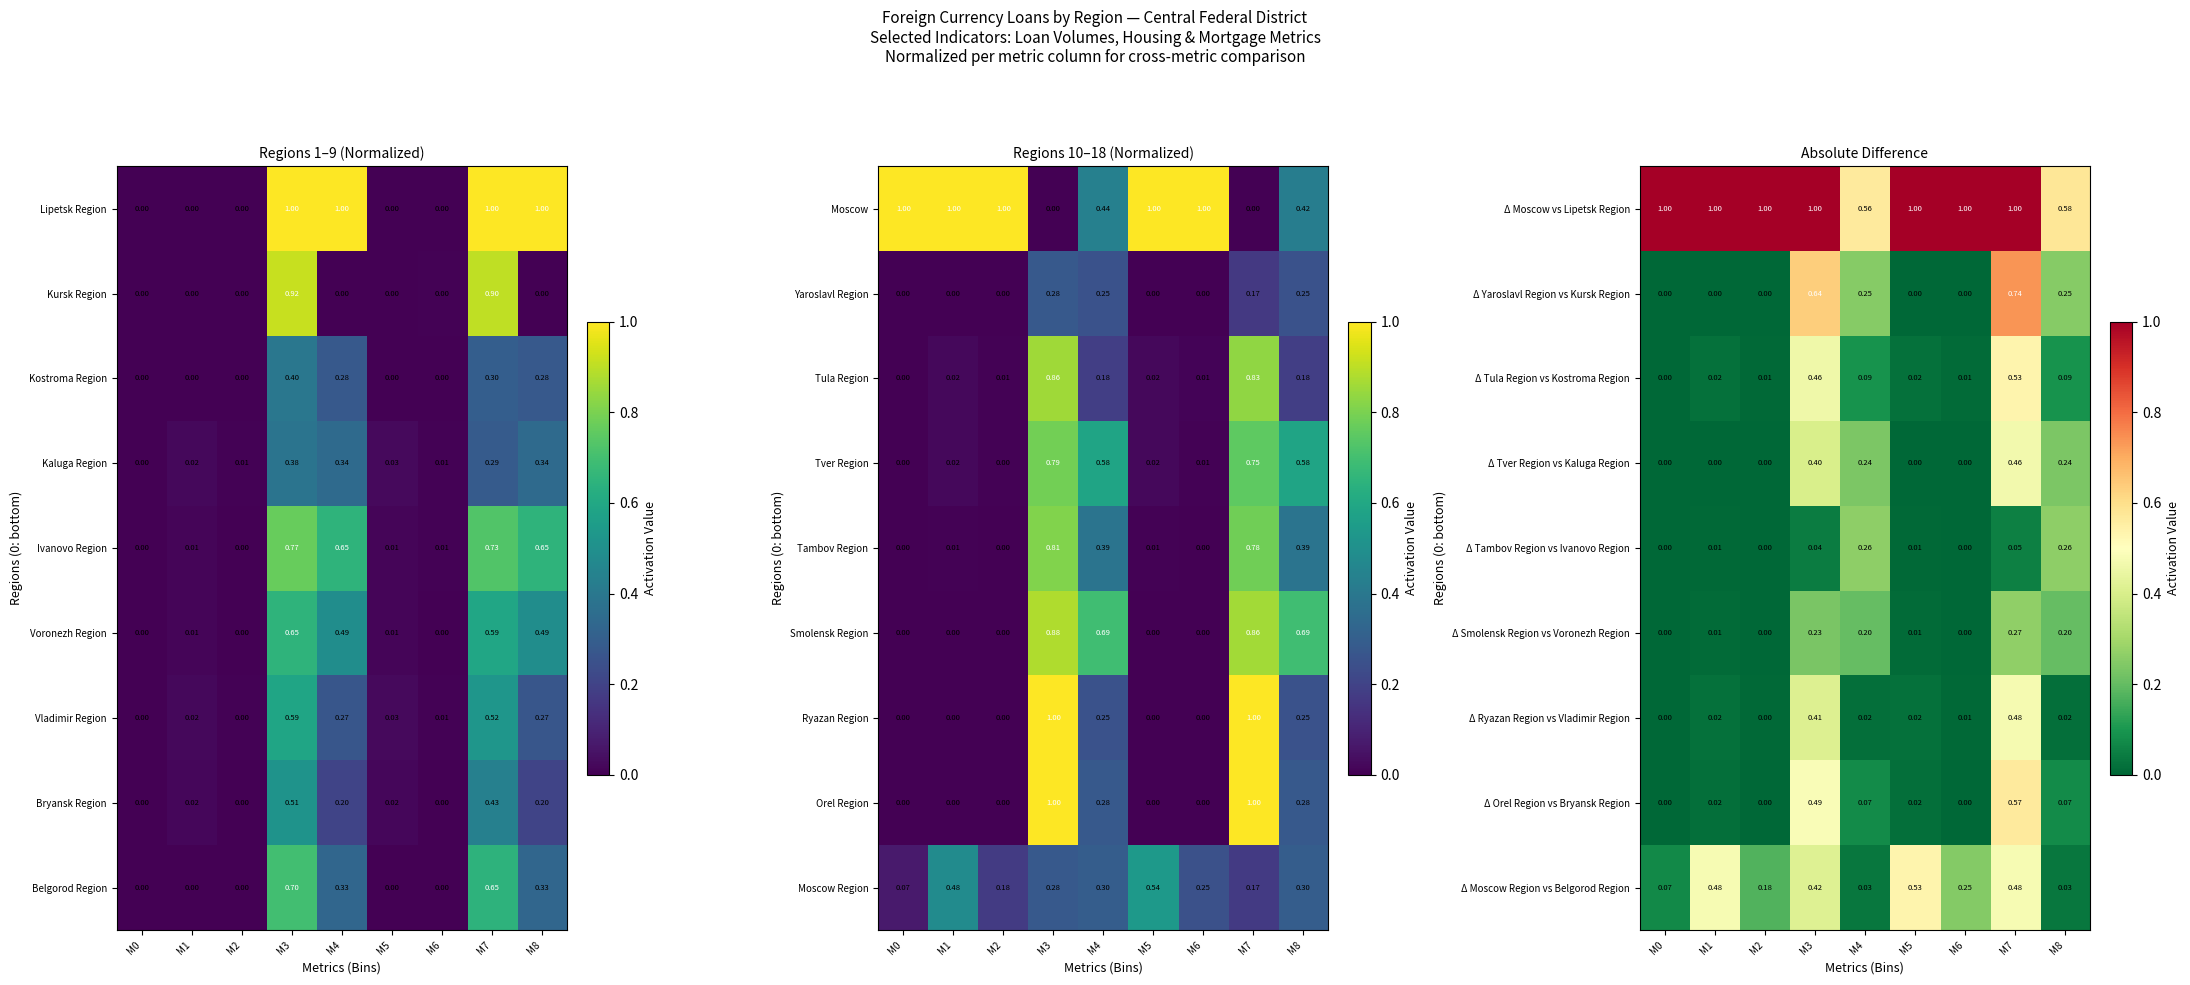

Is the value of Δ Orel Region vs Bryansk Region at M7 greater than the value of Δ Smolensk Region vs Voronezh Region at M4?

Yes